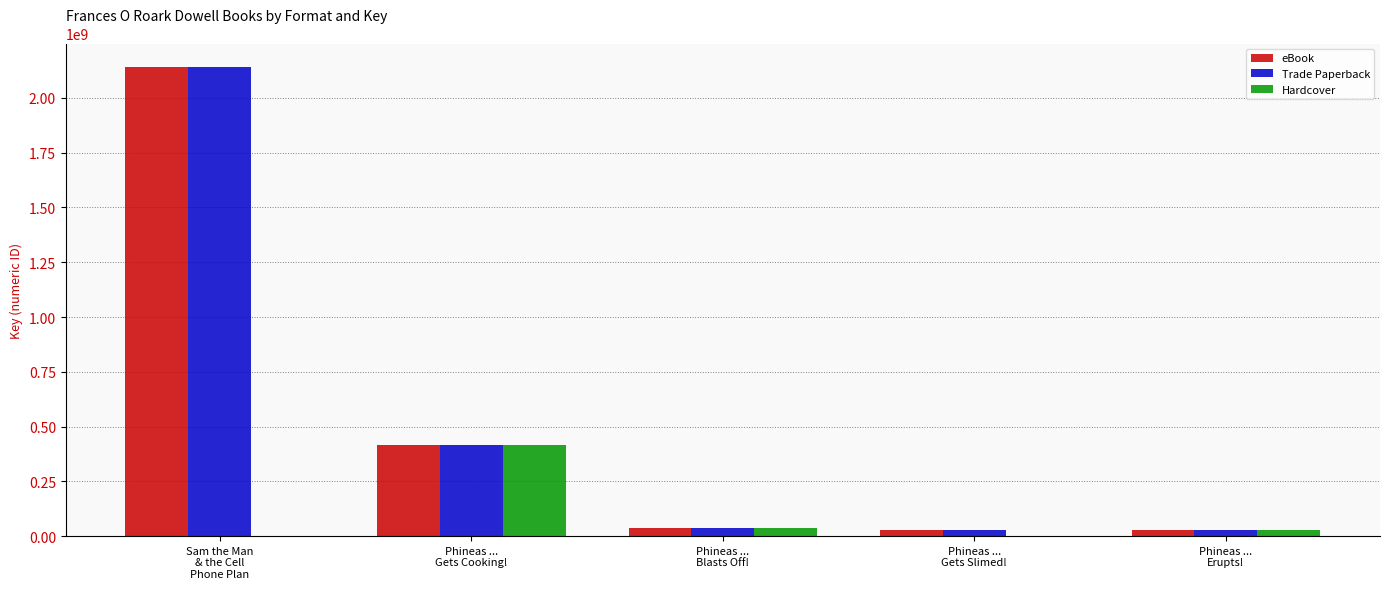

At which label is eBook closest to 1084948013?

Phineas ...
Gets Cooking!